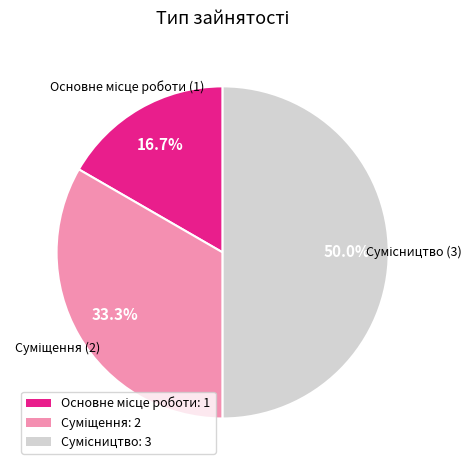

Which has a higher value, Суміщення or Сумісництво?

Сумісництво